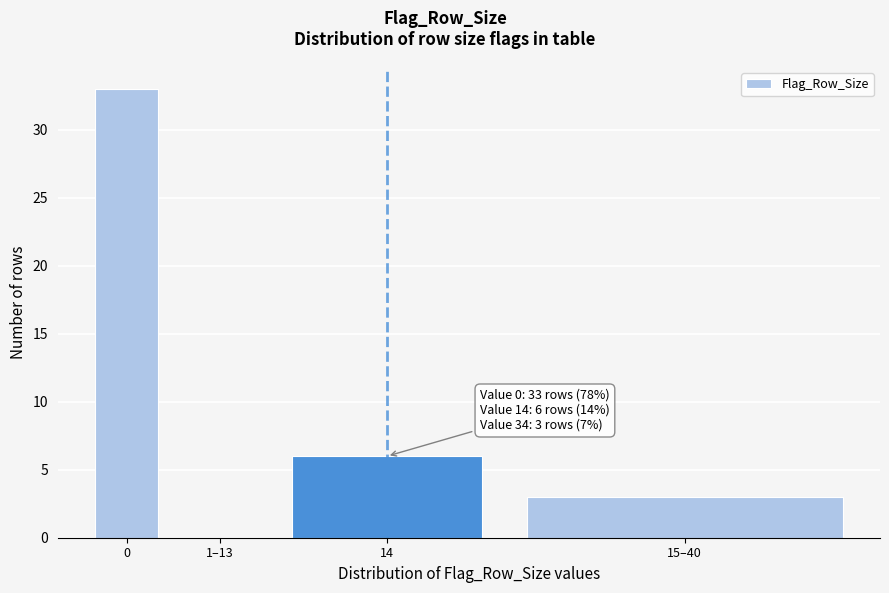

Reading right to left, what are all the values shown in this chart?

15–40=3	14=6	1–13=0	0=33